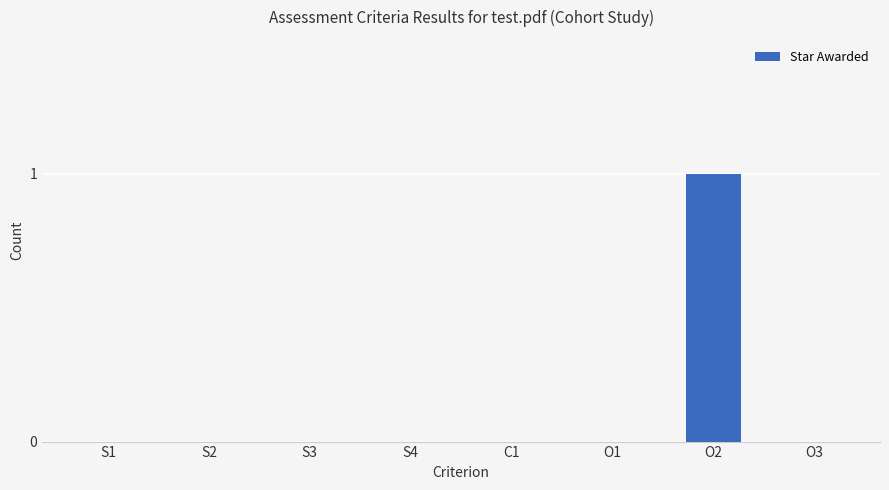

Which category has the highest value across all series?

O2